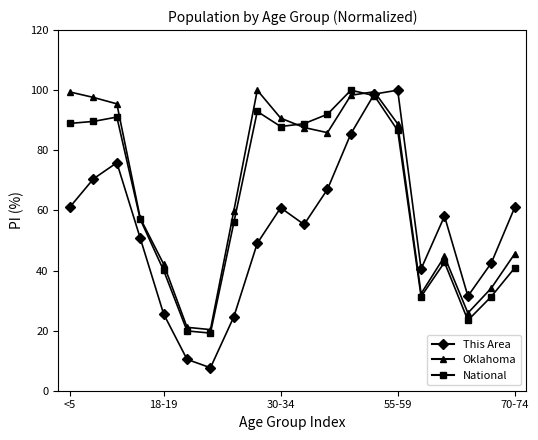

True or false: National has more than 2 interior local peaks.

True